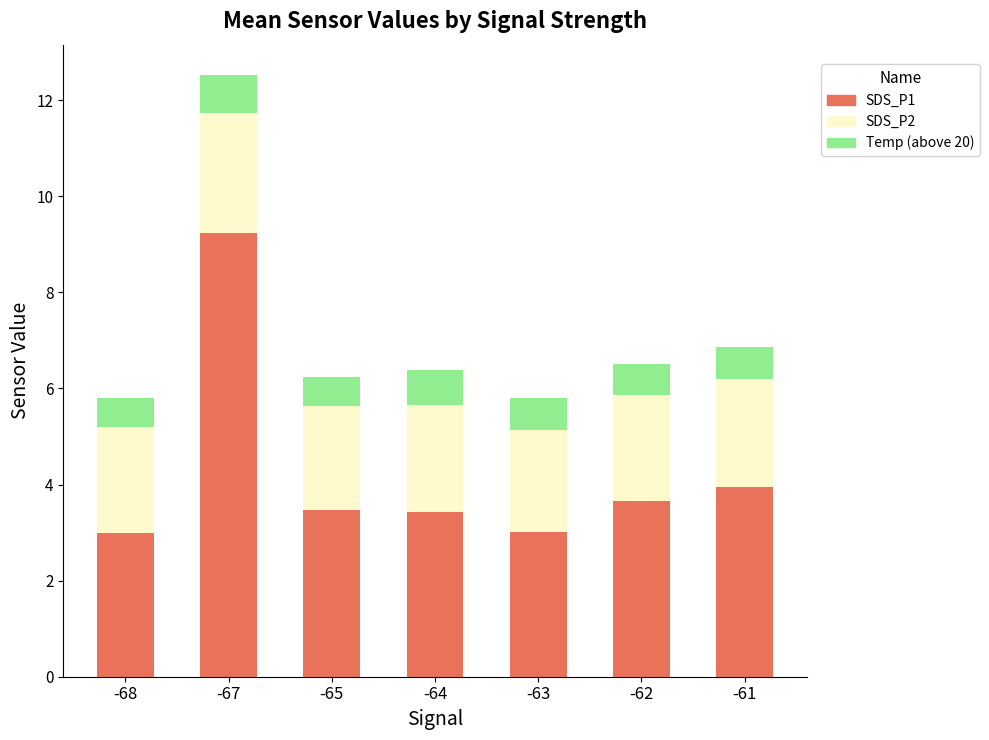

The SDS_P1 series shows 3.7 at -62. True or false?

True